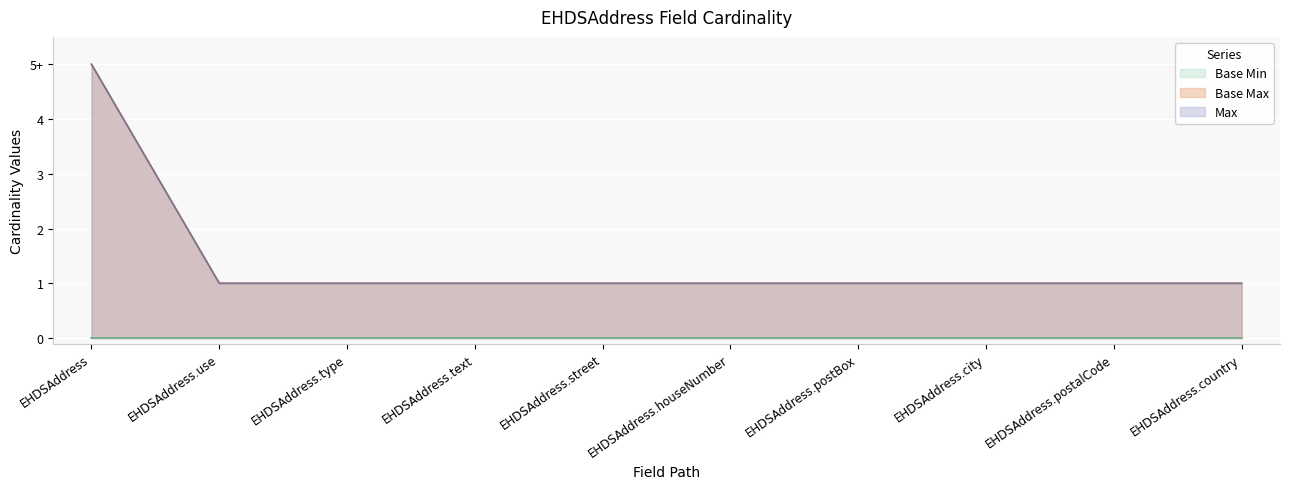

What is the highest value of the Max series?

5